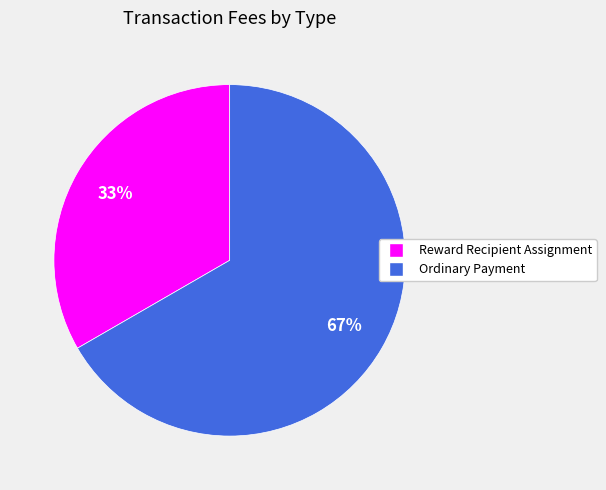

Between Ordinary Payment and Reward Recipient Assignment, which is larger?

Ordinary Payment